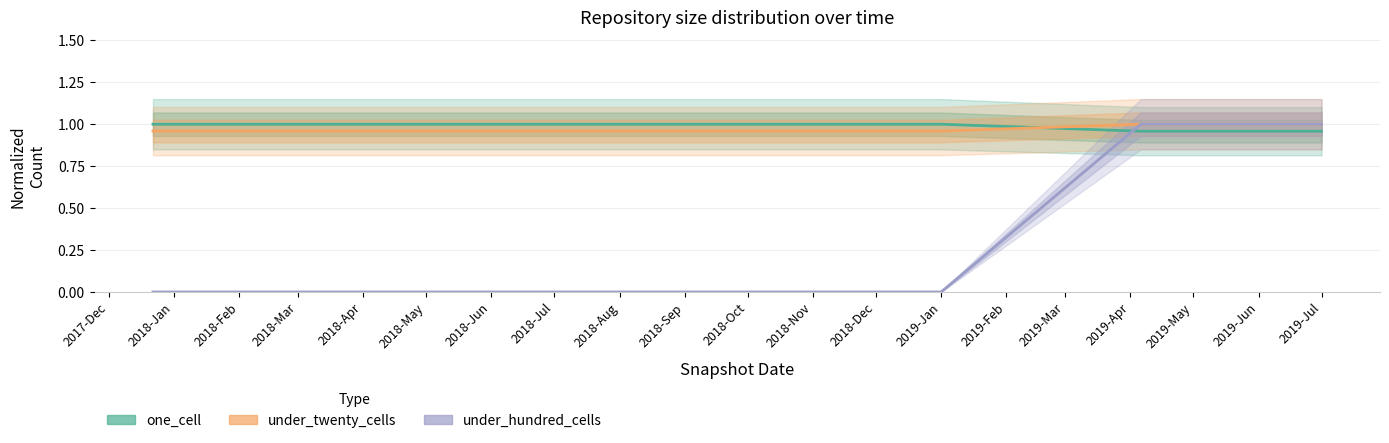

True or false: under_hundred_cells has more than 1 interior local peaks.

False